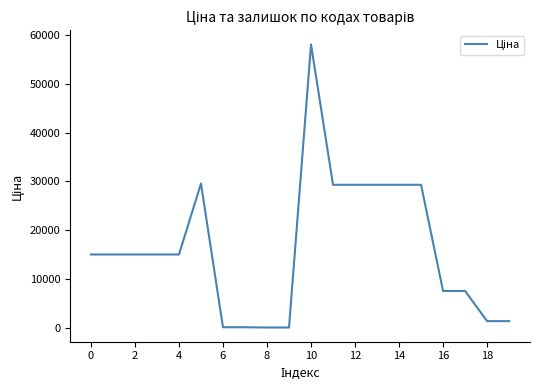

What is the difference between the maximum and minimum values?

57980.4